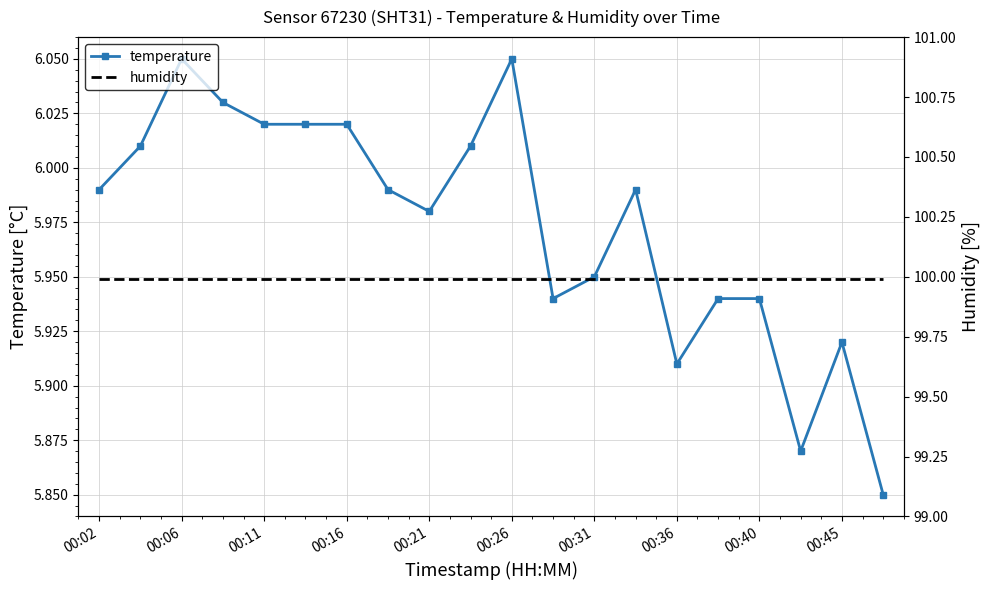

Is it true that temperature equals 1.4 at 00:36?

False